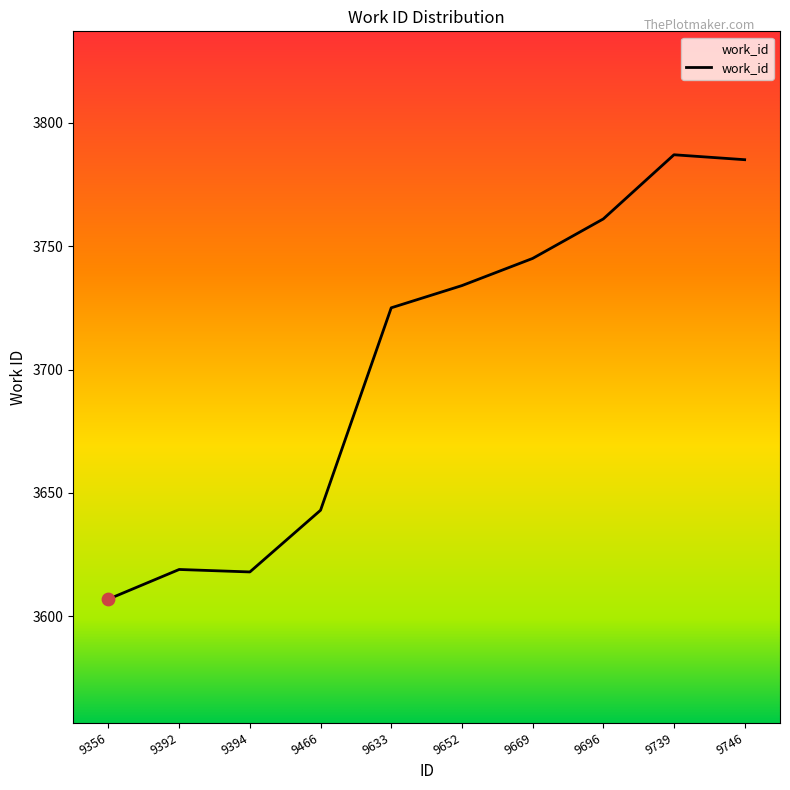

What is the change in value from 9356 to 9466?

+36